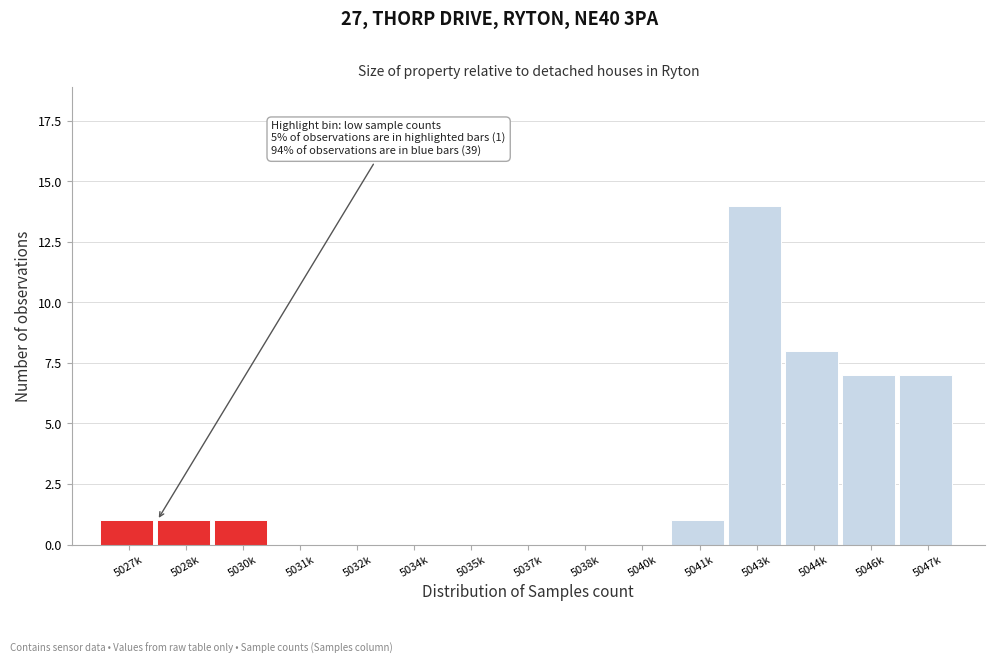

Reading left to right, list all the values displayed in this chart.

5027k=1	5028k=1	5030k=1	5031k=0	5032k=0	5034k=0	5035k=0	5037k=0	5038k=0	5040k=0	5041k=1	5043k=14	5044k=8	5046k=7	5047k=7